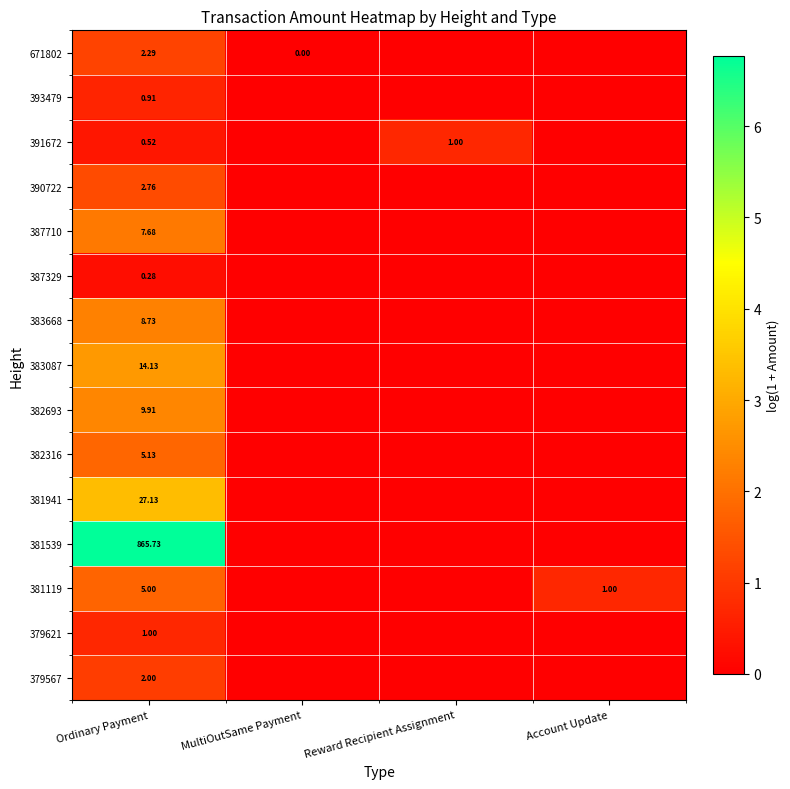

The value of 387710 at Ordinary Payment is 1.3. True or false?

False